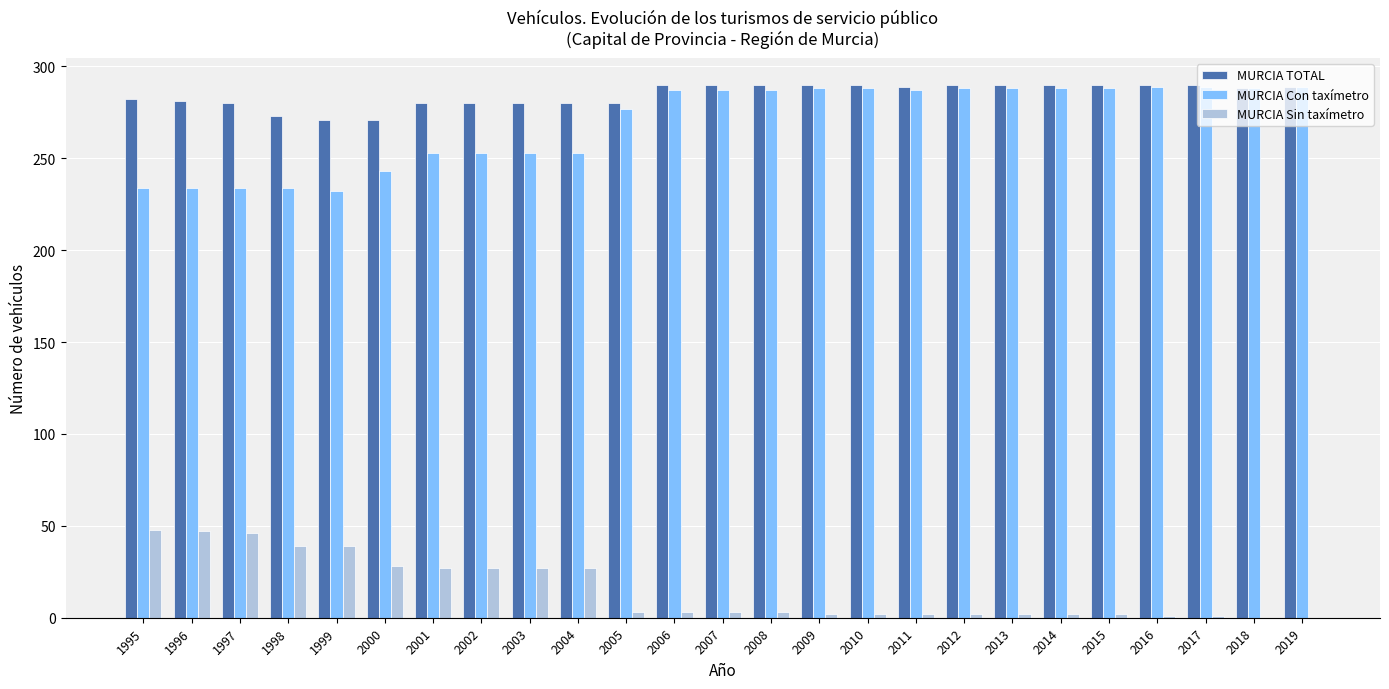

What is the total value across all series at 2016?

580